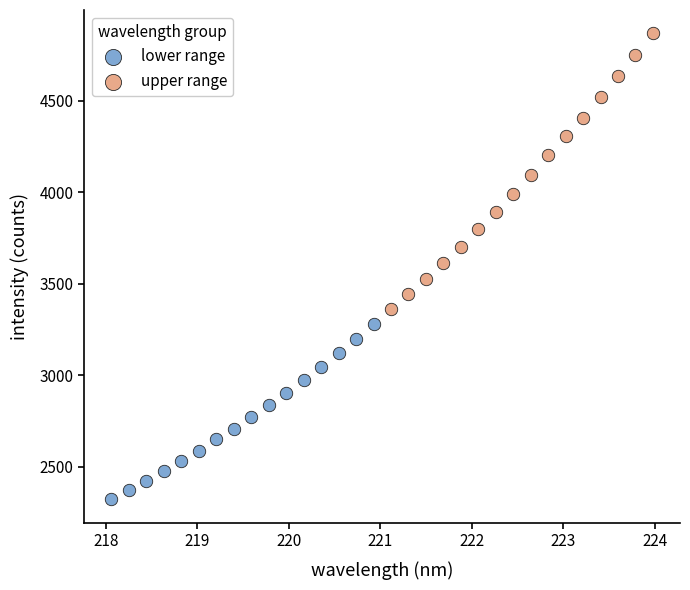

Which series contains the highest Y value?

upper range